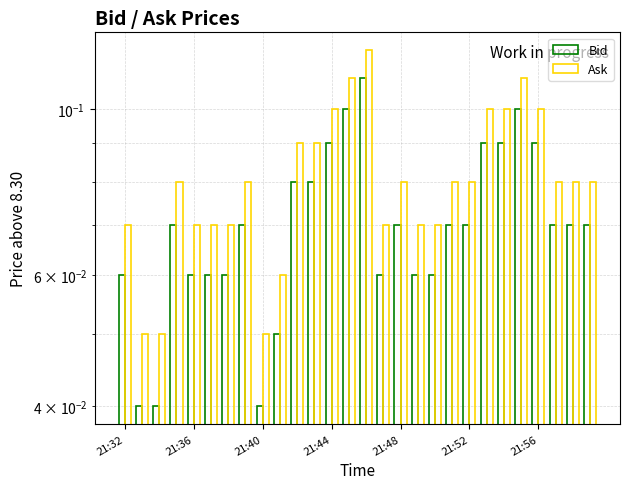

Count the Ask values in the range 0 to 1.

28